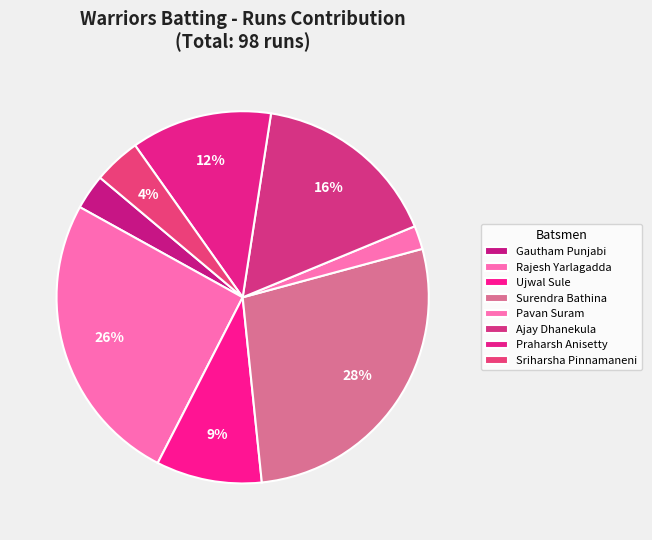

Is there any slice that represents more than half of the pie?

No